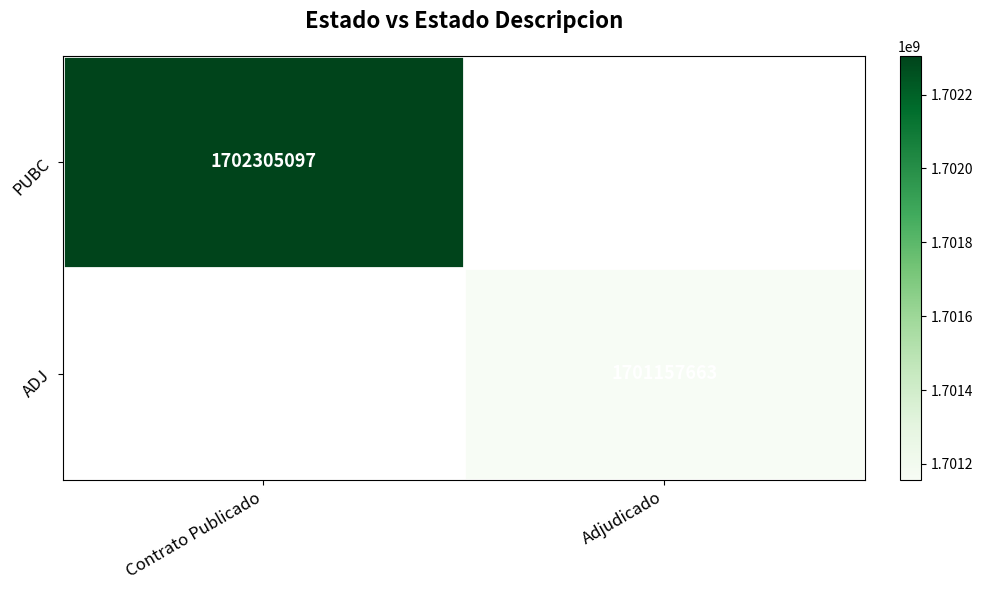

Which label corresponds to the largest value in the chart?

Contrato Publicado